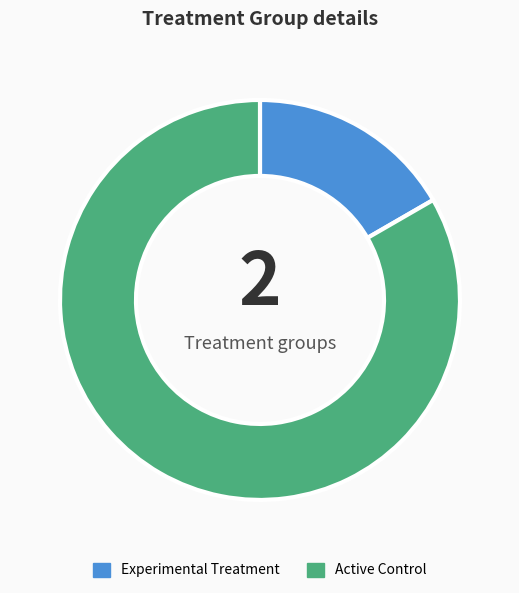

Is there a majority slice in this chart?

Yes